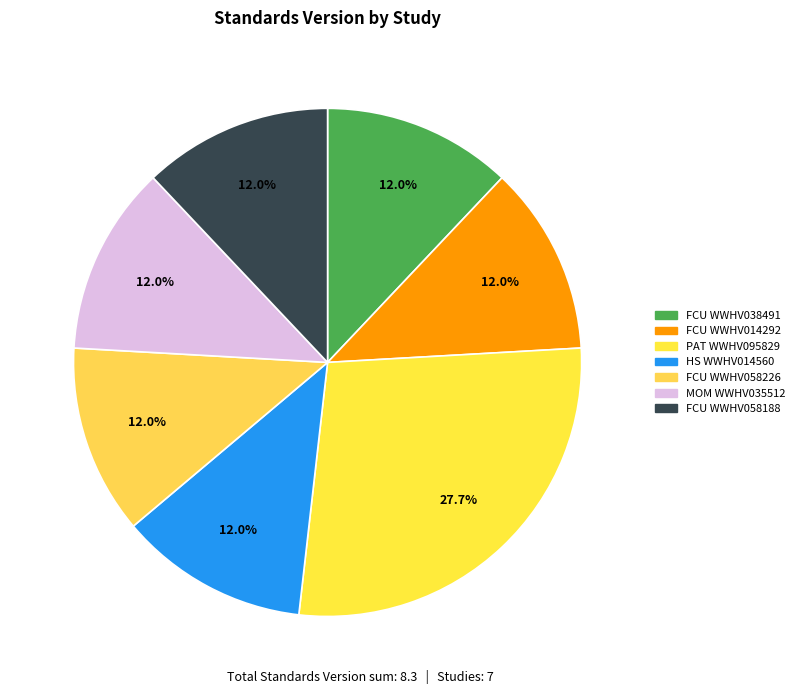

To the nearest percent, what is the difference between the largest and smallest slice percentages?

16%